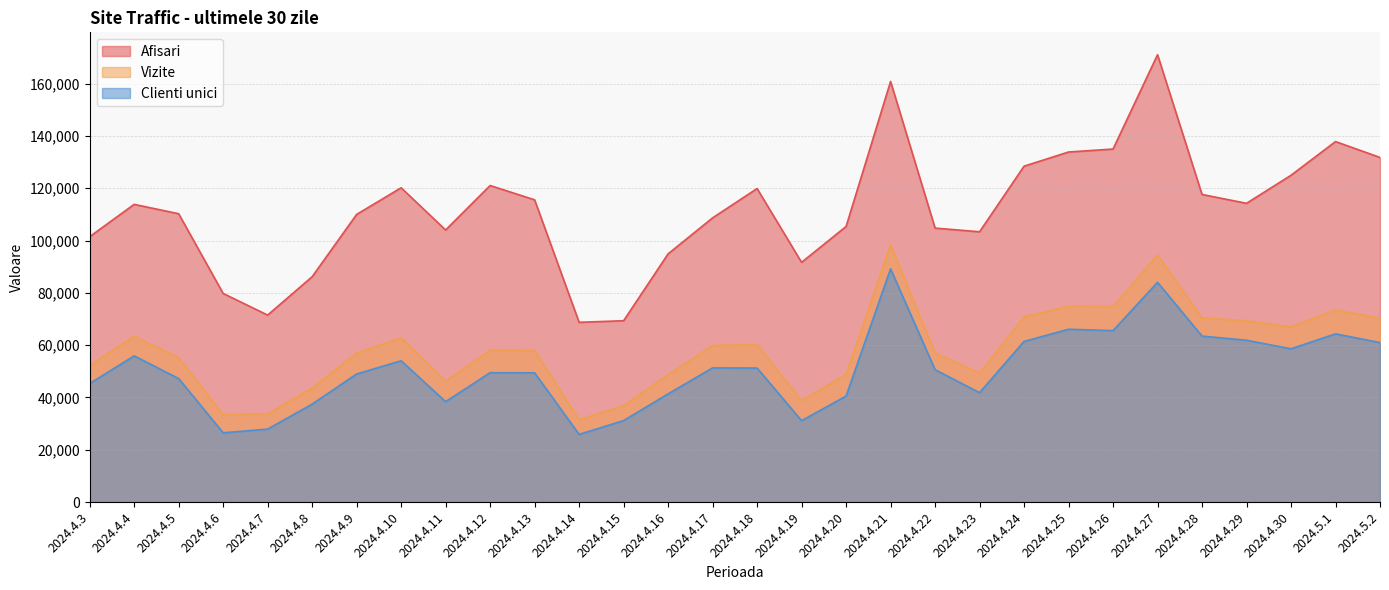

True or false: Afisari and Vizite intersect in this chart.

False